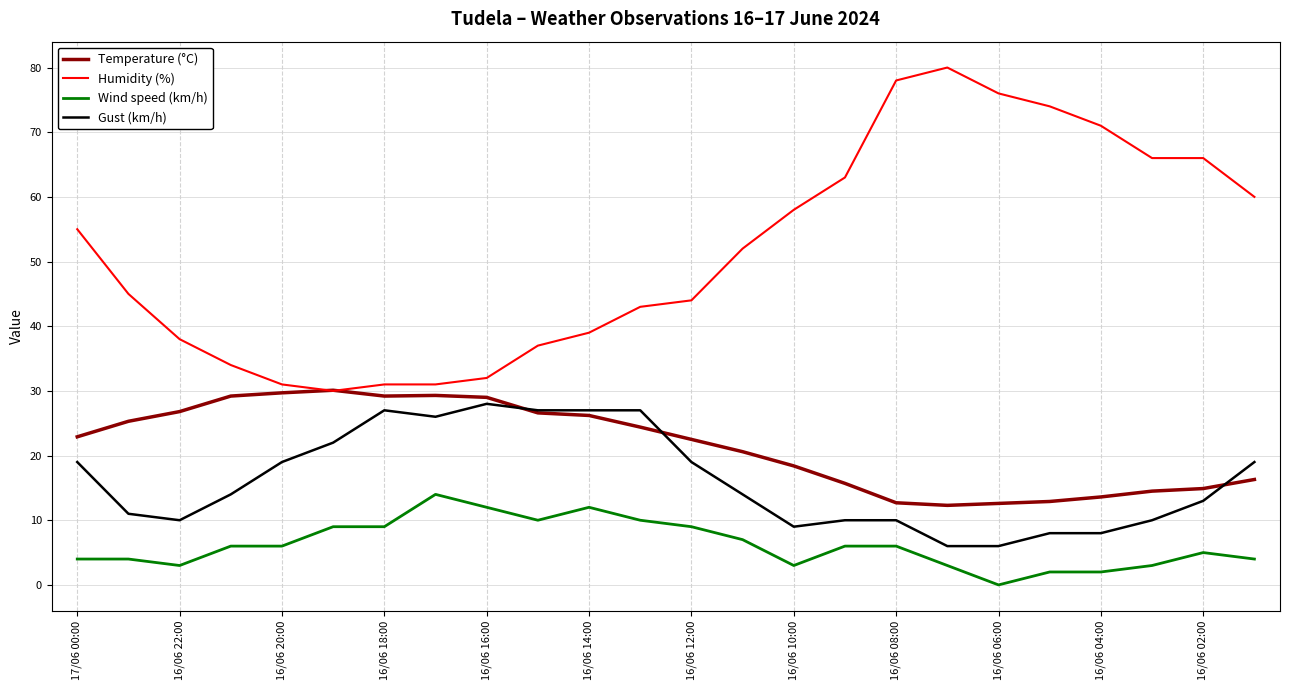

Which series has the widest spread of values?

Humidity (%)